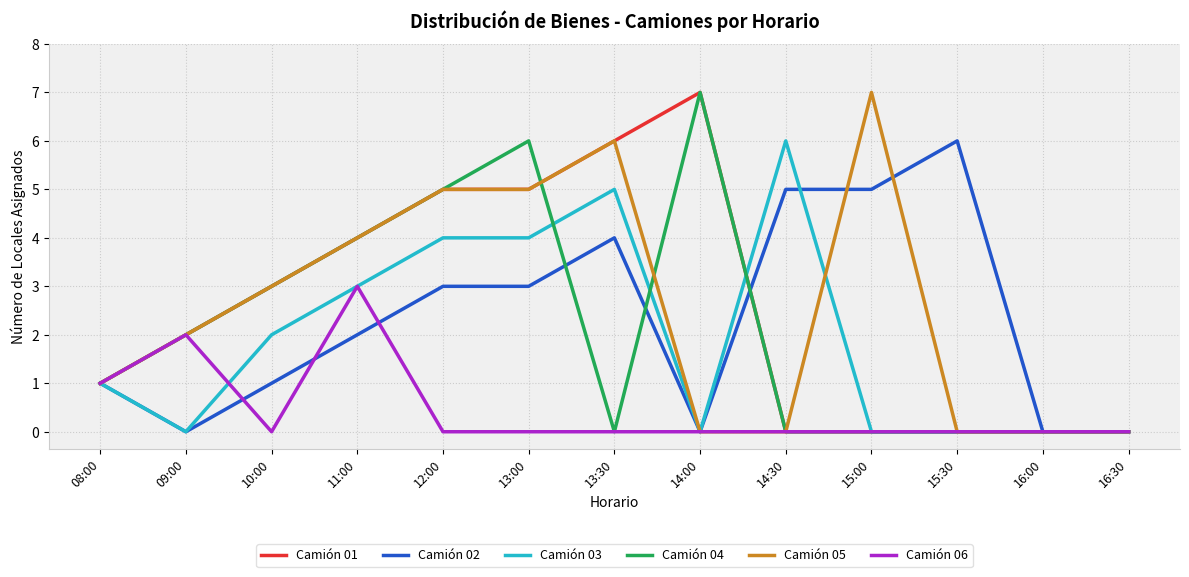

True or false: Camión 03 has a value of 3 at 14:00.

False